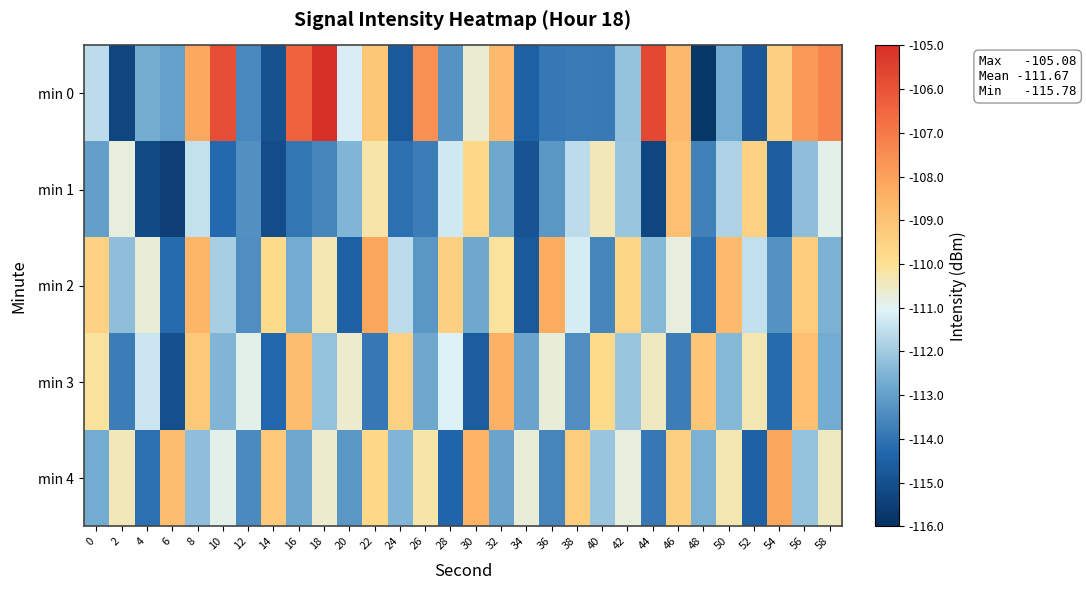

Reading left to right, transcribe all the data shown in this chart.

min 0: 0=-111.6	2=-115.3	4=-112.6	6=-113.0	8=-108.2	10=-105.8	12=-113.5	14=-115.0	16=-106.4	18=-105.1	20=-111.2	22=-109.1	24=-114.7	26=-107.6	28=-113.3	30=-110.7	32=-108.7	34=-114.5	36=-113.9	38=-113.8	40=-113.9	42=-112.2	44=-105.7	46=-108.7	48=-115.8	50=-112.7	52=-114.7	54=-109.4	56=-107.8	58=-107.3
min 1: 0=-113.0	2=-110.8	4=-115.2	6=-115.5	8=-111.5	10=-114.3	12=-113.4	14=-115.1	16=-114.0	18=-113.6	20=-112.5	22=-110.2	24=-114.1	26=-113.8	28=-111.3	30=-109.7	32=-112.8	34=-114.9	36=-113.2	38=-111.6	40=-110.4	42=-112.1	44=-115.3	46=-108.9	48=-113.7	50=-111.8	52=-109.5	54=-114.6	56=-112.3	58=-110.9
min 2: 0=-109.5	2=-112.3	4=-110.7	6=-114.2	8=-108.6	10=-111.9	12=-113.4	14=-109.8	16=-112.7	18=-110.3	20=-114.5	22=-108.1	24=-111.6	26=-113.2	28=-109.4	30=-112.8	32=-110.1	34=-114.7	36=-108.3	38=-111.2	40=-113.6	42=-109.6	44=-112.4	46=-110.8	48=-114.1	50=-108.7	52=-111.5	54=-113.3	56=-109.3	58=-112.6
min 3: 0=-110.1	2=-113.8	4=-111.4	6=-115.0	8=-109.2	10=-112.5	12=-110.9	14=-114.3	16=-108.8	18=-112.2	20=-110.6	22=-113.9	24=-109.5	26=-112.8	28=-111.1	30=-114.6	32=-108.4	34=-112.9	36=-110.7	38=-113.4	40=-109.8	42=-112.1	44=-110.5	46=-113.8	48=-109.1	50=-112.4	52=-110.3	54=-114.2	56=-108.9	58=-112.7
min 4: 0=-112.7	2=-110.4	4=-114.1	6=-108.8	8=-112.3	10=-110.9	12=-113.5	14=-109.2	16=-112.8	18=-110.6	20=-113.2	22=-109.7	24=-112.5	26=-110.2	28=-114.4	30=-108.5	32=-112.9	34=-110.7	36=-113.6	38=-109.3	40=-112.1	42=-110.8	44=-113.9	46=-109.4	48=-112.6	50=-110.3	52=-114.5	54=-108.1	56=-112.2	58=-110.5